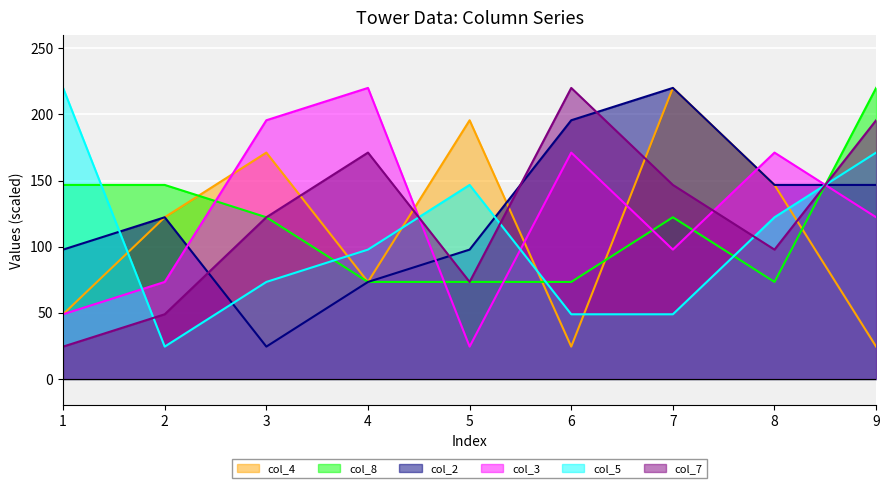

Reading left to right, what are all the values shown in this chart?

col_4: 48.9	122.2	171.1	73.3	195.6	24.4	220.0	146.7	24.4
col_8: 146.7	146.7	122.2	73.3	73.3	73.3	122.2	73.3	220.0
col_2: 97.8	122.2	24.4	73.3	97.8	195.6	220.0	146.7	146.7
col_3: 48.9	73.3	195.6	220.0	24.4	171.1	97.8	171.1	122.2
col_5: 220.0	24.4	73.3	97.8	146.7	48.9	48.9	122.2	171.1
col_7: 24.4	48.9	122.2	171.1	73.3	220.0	146.7	97.8	195.6